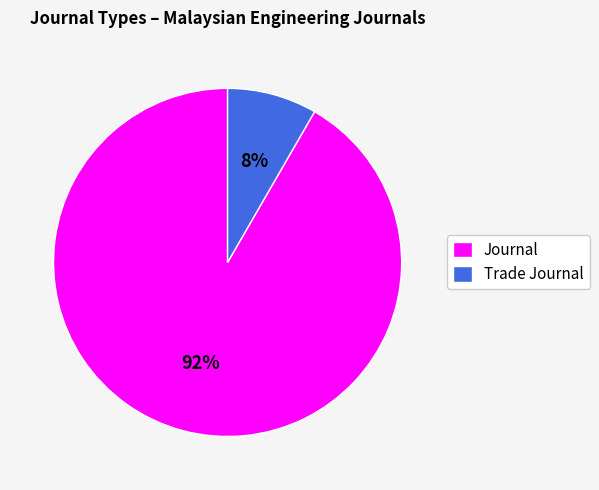

To the nearest percent, what percentage of the pie is Journal?

92%